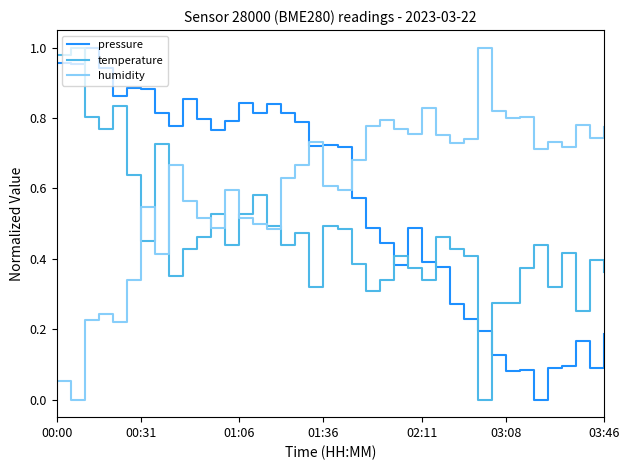

Which series has the largest total across all categories?

humidity